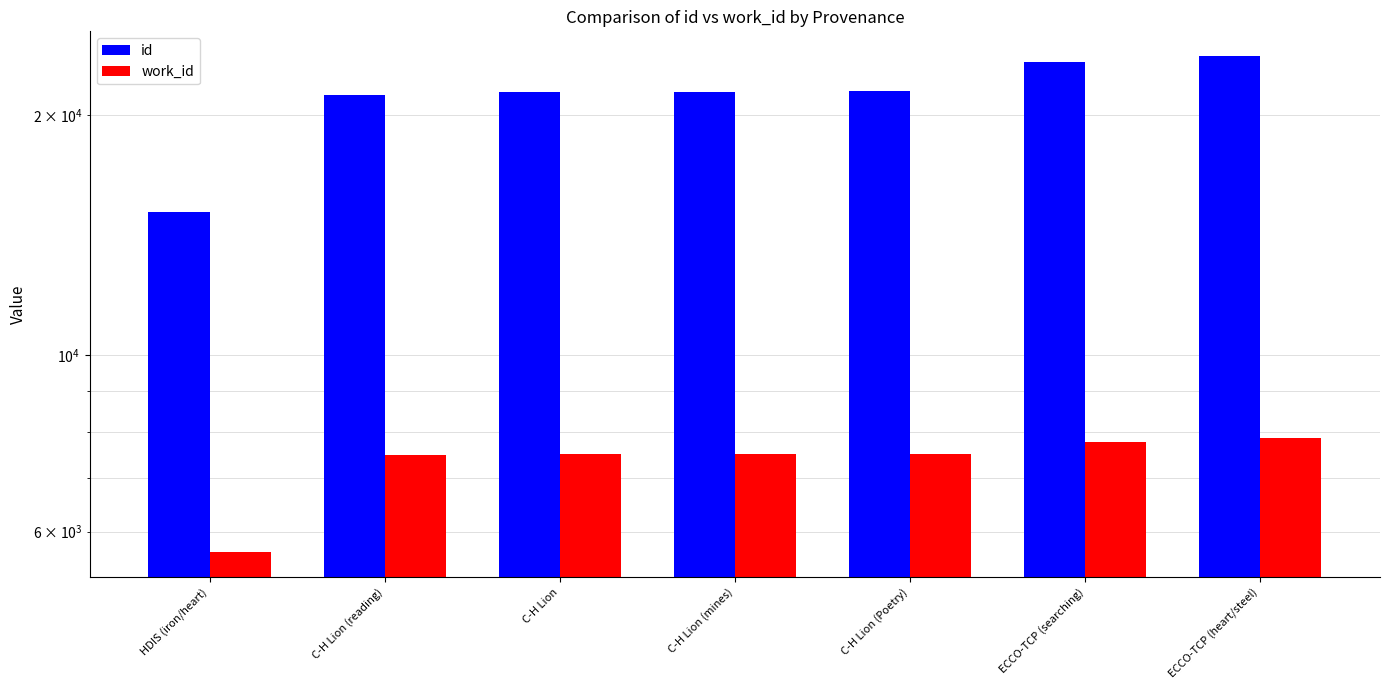

Between HDIS (iron/heart) and C-H Lion (Poetry), which is larger?

C-H Lion (Poetry)